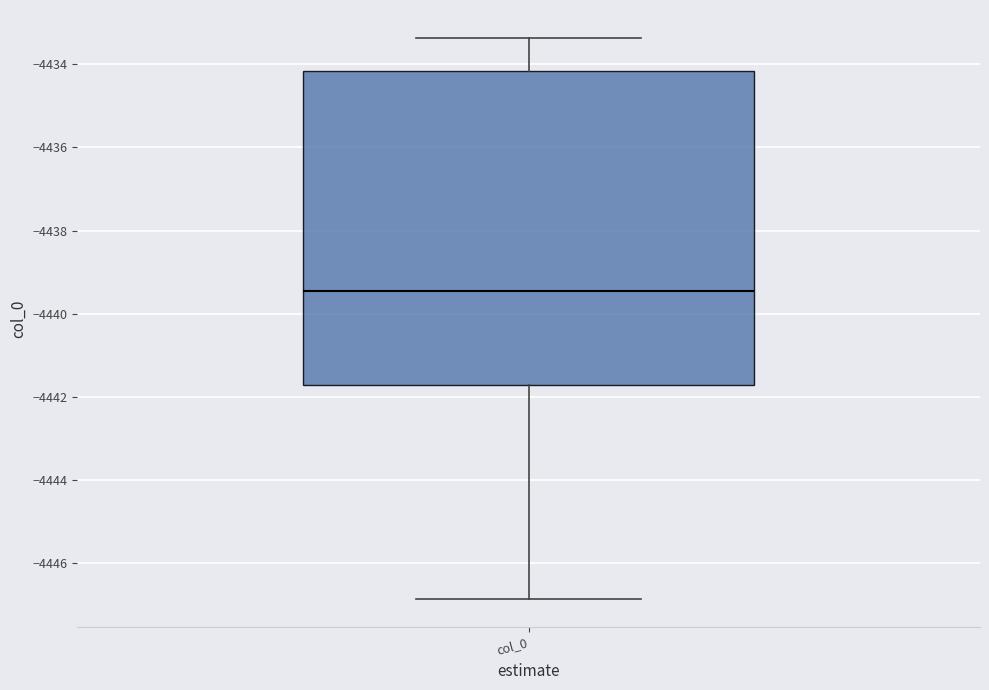

Where does the median line of the box for col_0 sit on the y-axis? The values are not printed on the chart, so give them approximately, as read against the axis.

-4439.4